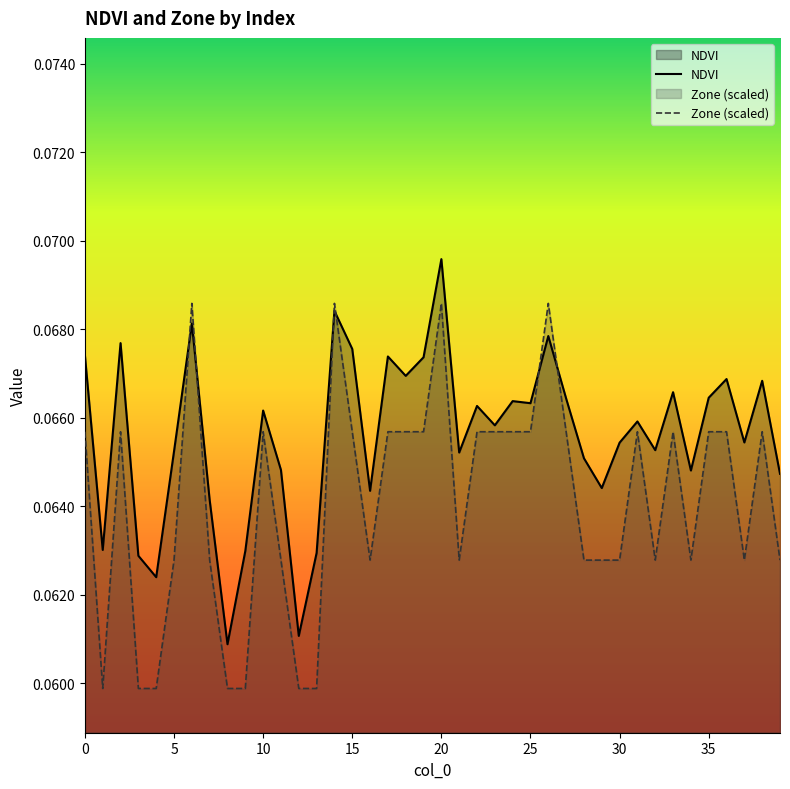

Reading left to right, list all the values displayed in this chart.

NDVI: 0=0.1	1=0.1	2=0.1	3=0.1	4=0.1	5=0.1	6=0.1	7=0.1	8=0.1	9=0.1	10=0.1	11=0.1	12=0.1	13=0.1	14=0.1	15=0.1	16=0.1	17=0.1	18=0.1	19=0.1	20=0.1	21=0.1	22=0.1	23=0.1	24=0.1	25=0.1	26=0.1	27=0.1	28=0.1	29=0.1	30=0.1	31=0.1	32=0.1	33=0.1	34=0.1	35=0.1	36=0.1	37=0.1	38=0.1	39=0.1
Zone: 0=0.1	1=0.1	2=0.1	3=0.1	4=0.1	5=0.1	6=0.1	7=0.1	8=0.1	9=0.1	10=0.1	11=0.1	12=0.1	13=0.1	14=0.1	15=0.1	16=0.1	17=0.1	18=0.1	19=0.1	20=0.1	21=0.1	22=0.1	23=0.1	24=0.1	25=0.1	26=0.1	27=0.1	28=0.1	29=0.1	30=0.1	31=0.1	32=0.1	33=0.1	34=0.1	35=0.1	36=0.1	37=0.1	38=0.1	39=0.1